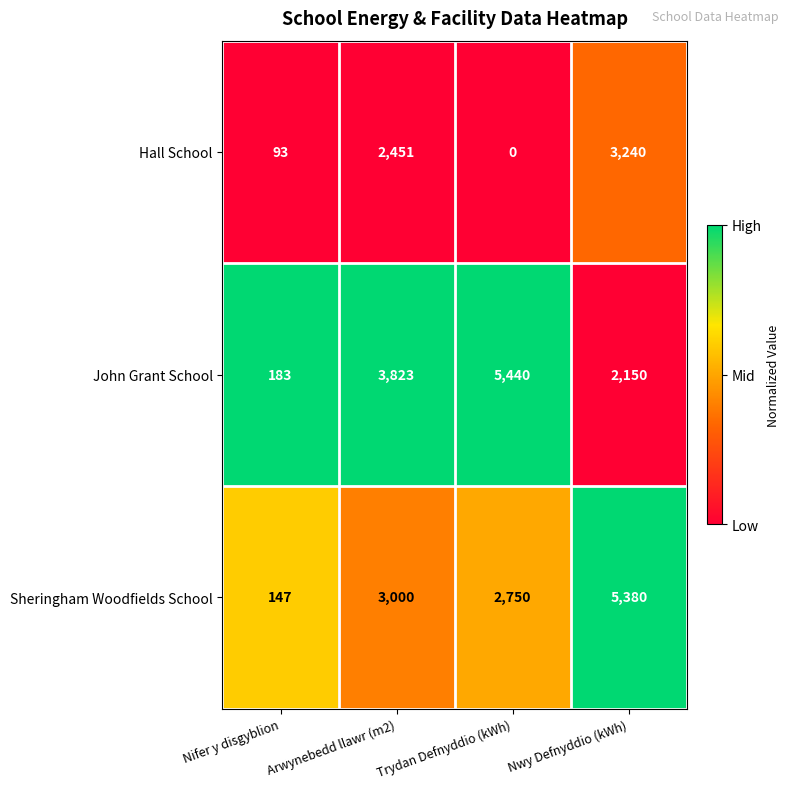

At Nifer y disgyblion, list the series in order from smallest to largest.

Hall School, Sheringham Woodfields School, John Grant School